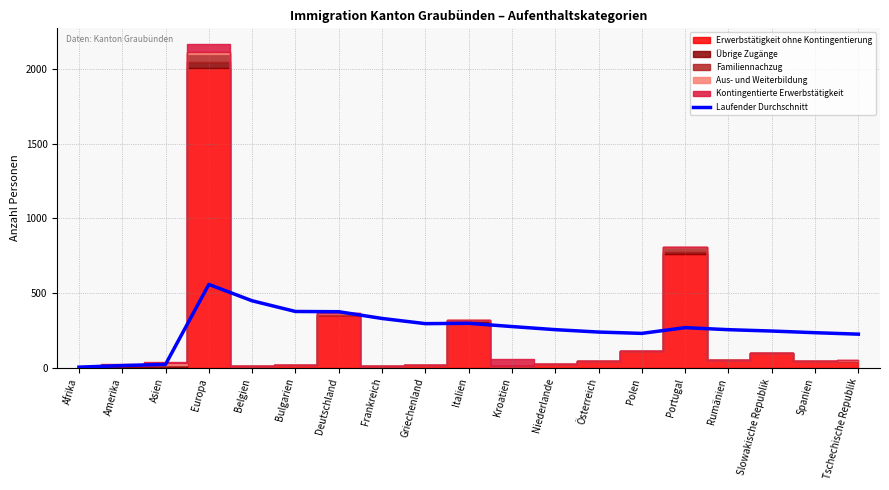

True or false: there are more than 2 points higher than both neighbors.

True